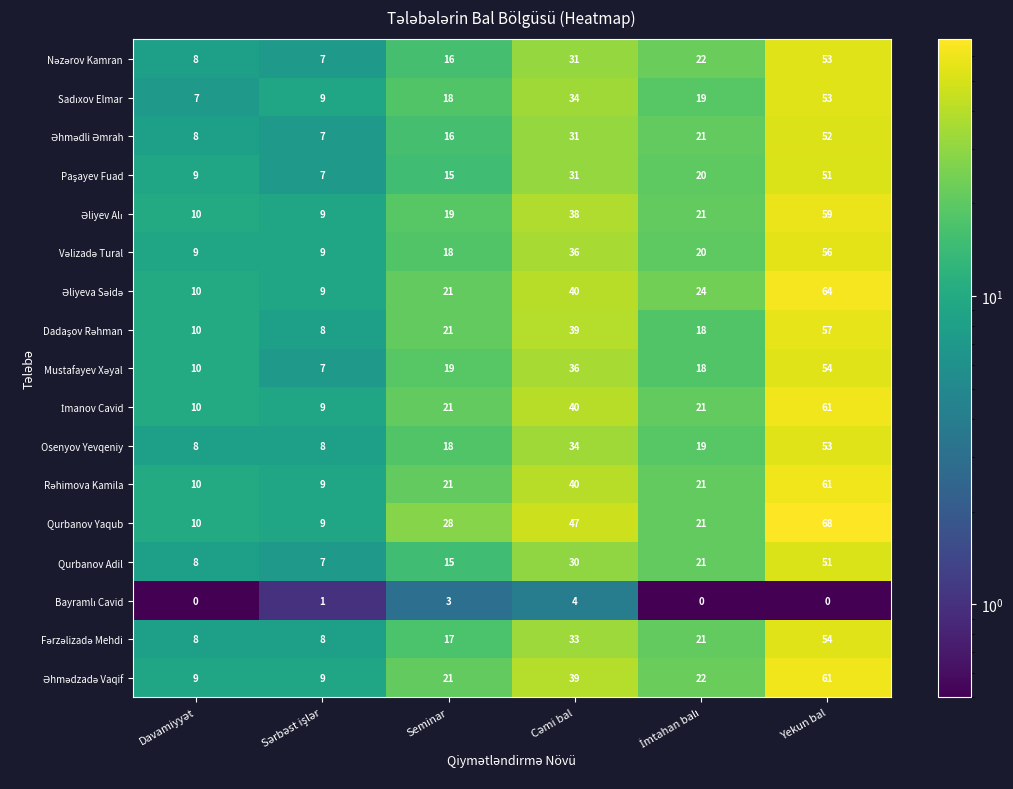

What is the smallest value displayed?

0